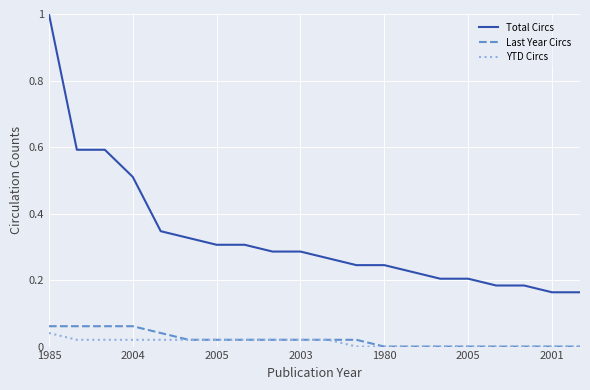

What is the maximum value for Total Circs?

1.0